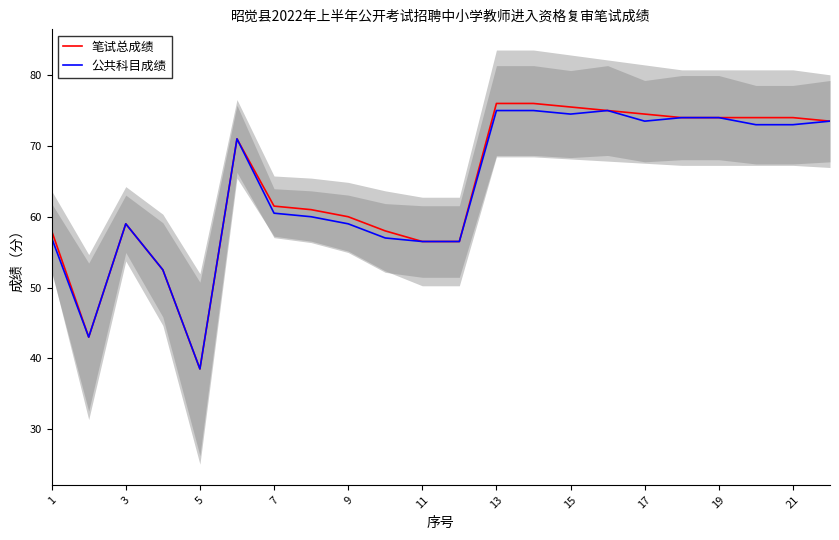

What is the lowest value of the 公共科目成绩 series?

38.5